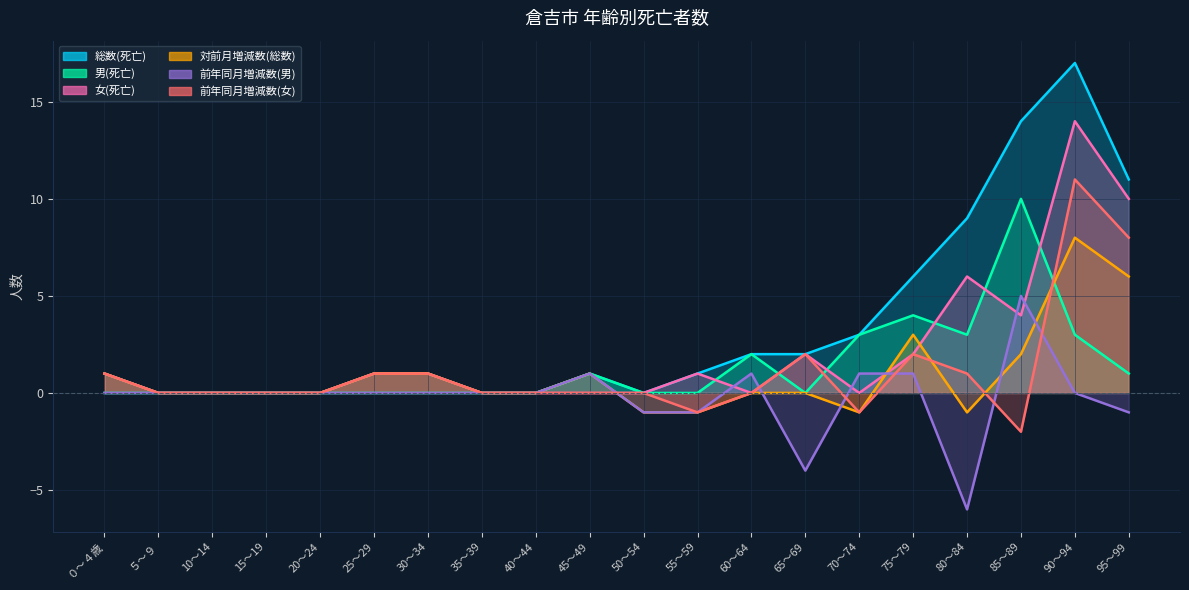

How many values in 前年同月増減数(男) are above zero?

5